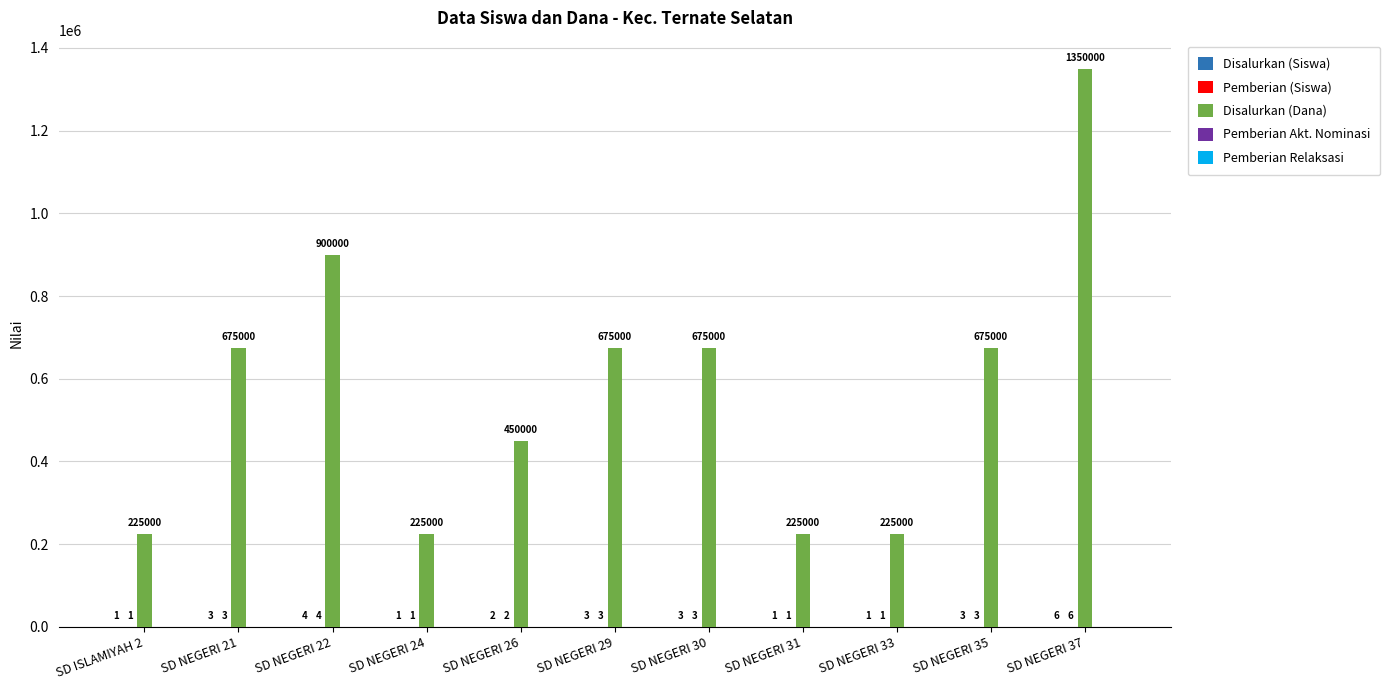

What value does the Disalurkan (Dana) series have at SD NEGERI 33, to the nearest 50?

225000